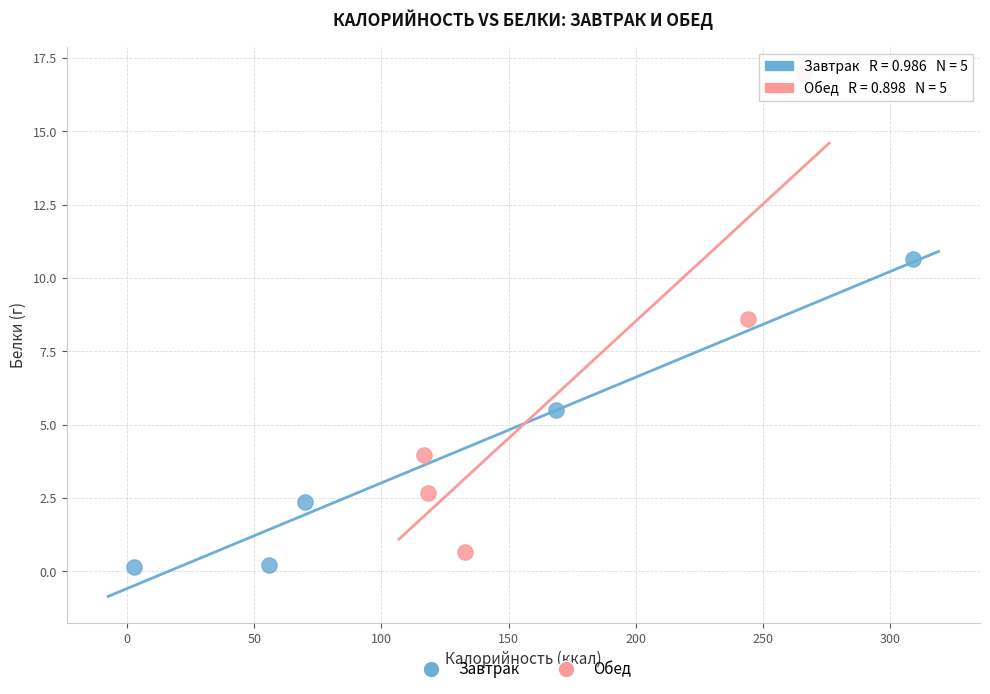

Which series reaches the maximum Y coordinate?

Обед